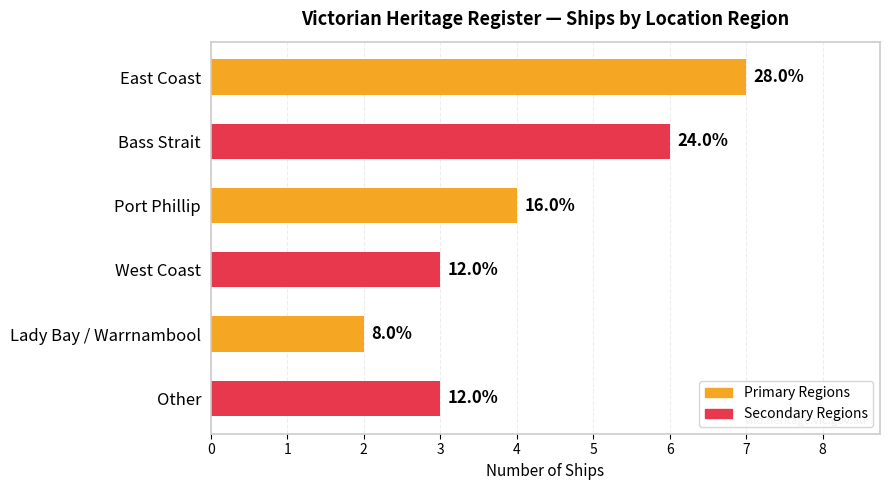

What is the average value?

4